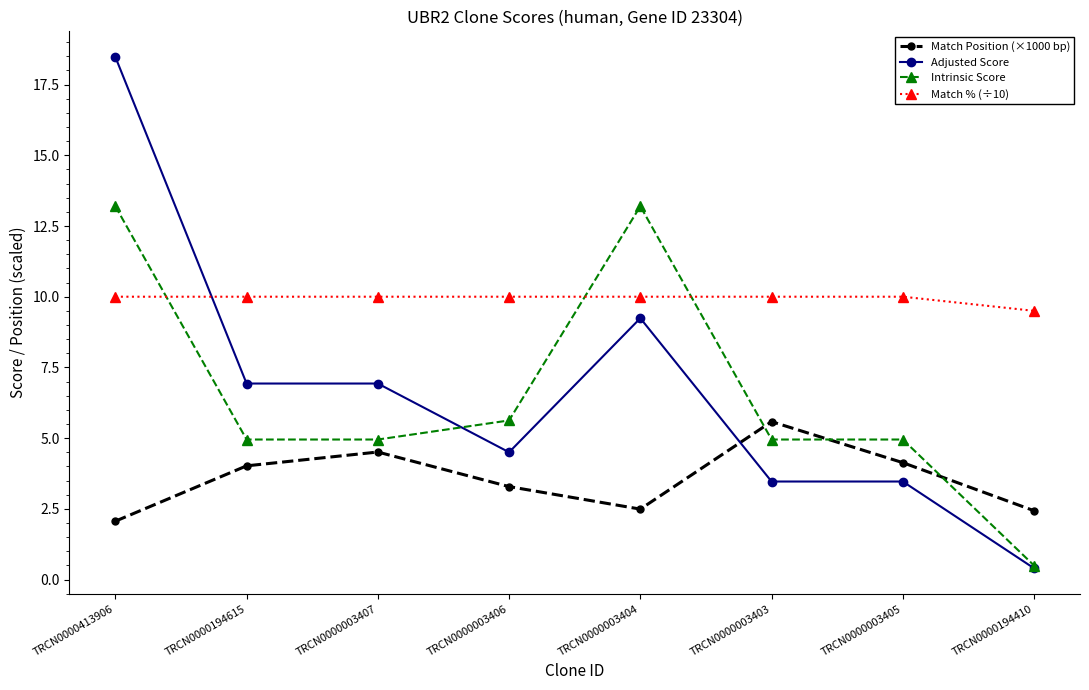

How many lines are shown in the chart?

4